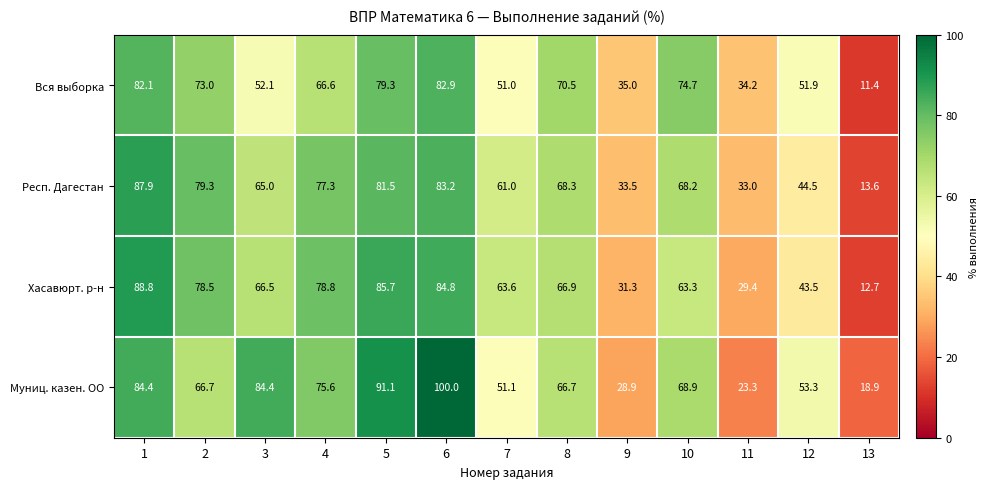

Which series has the widest spread of values?

Муниц. казен. ОО